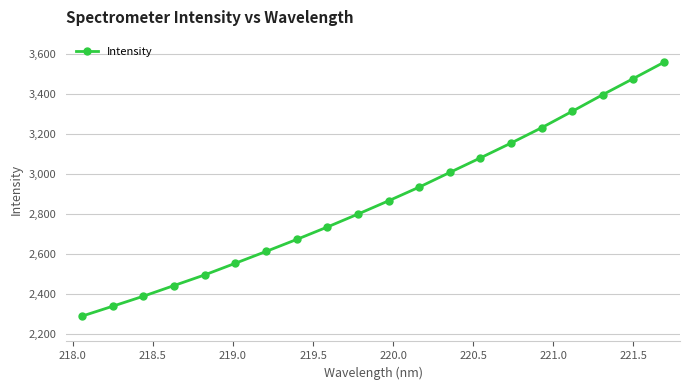

What is the average value?

2866.4